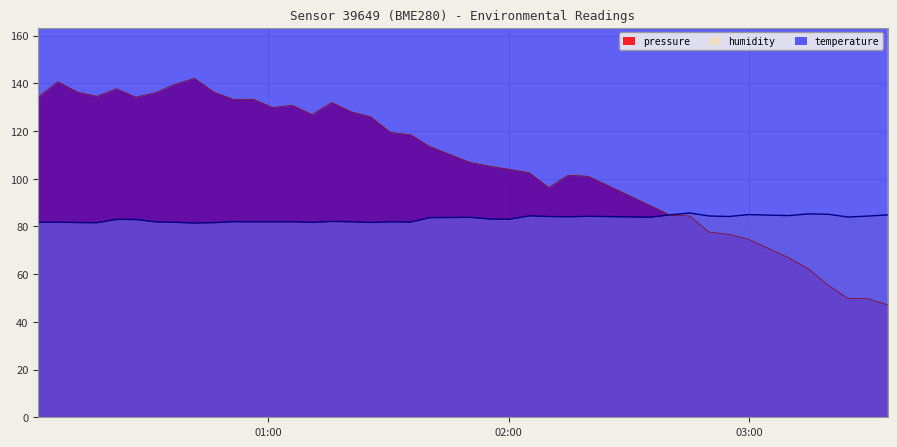

What is the lowest value of the humidity series?

81.4